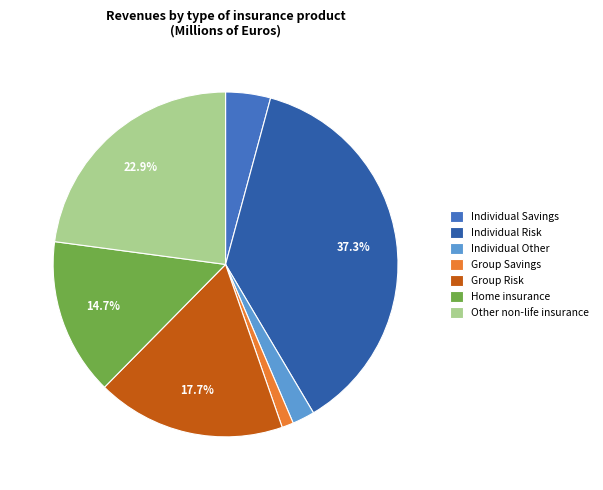

How many segments does this pie chart have?

7